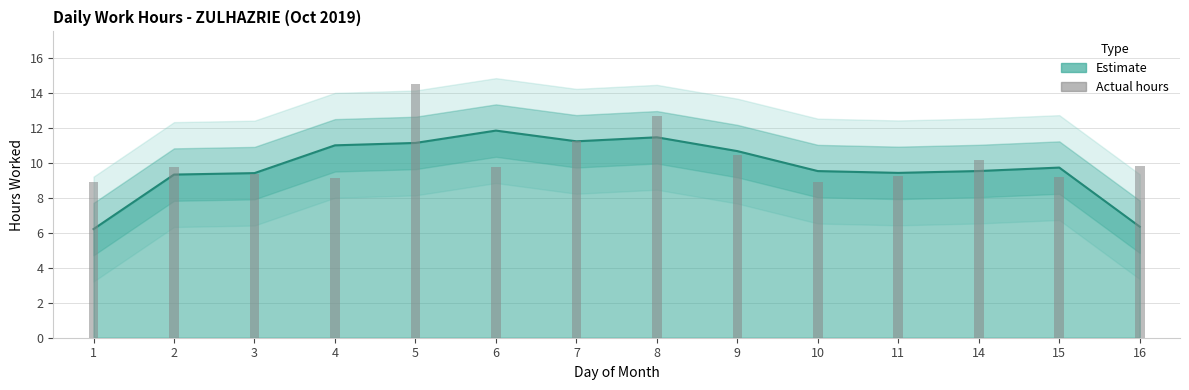

What is the sum of all values?

143.2